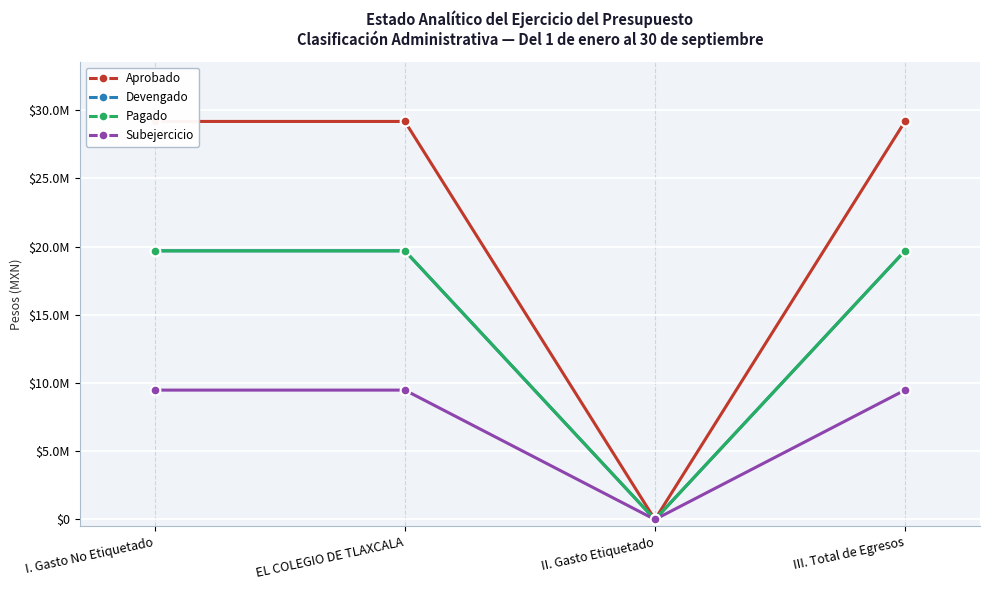

True or false: Pagado and Aprobado intersect in this chart.

False